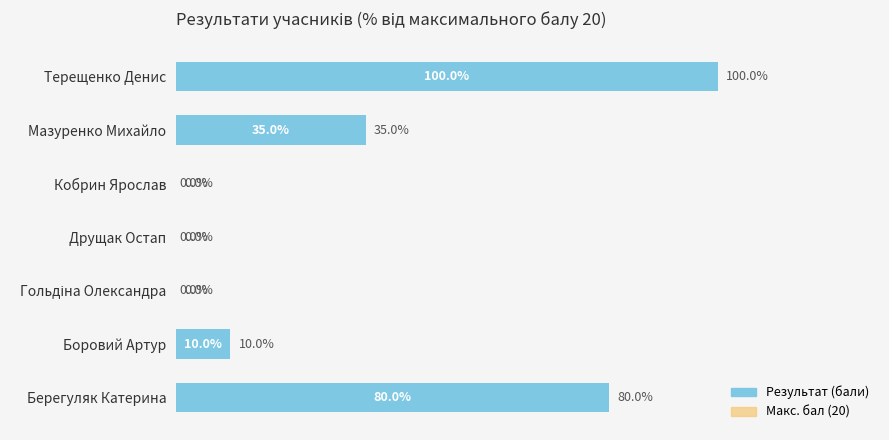

The value of Макс. бал (20) at Мазуренко Михайло is 52. True or false?

False